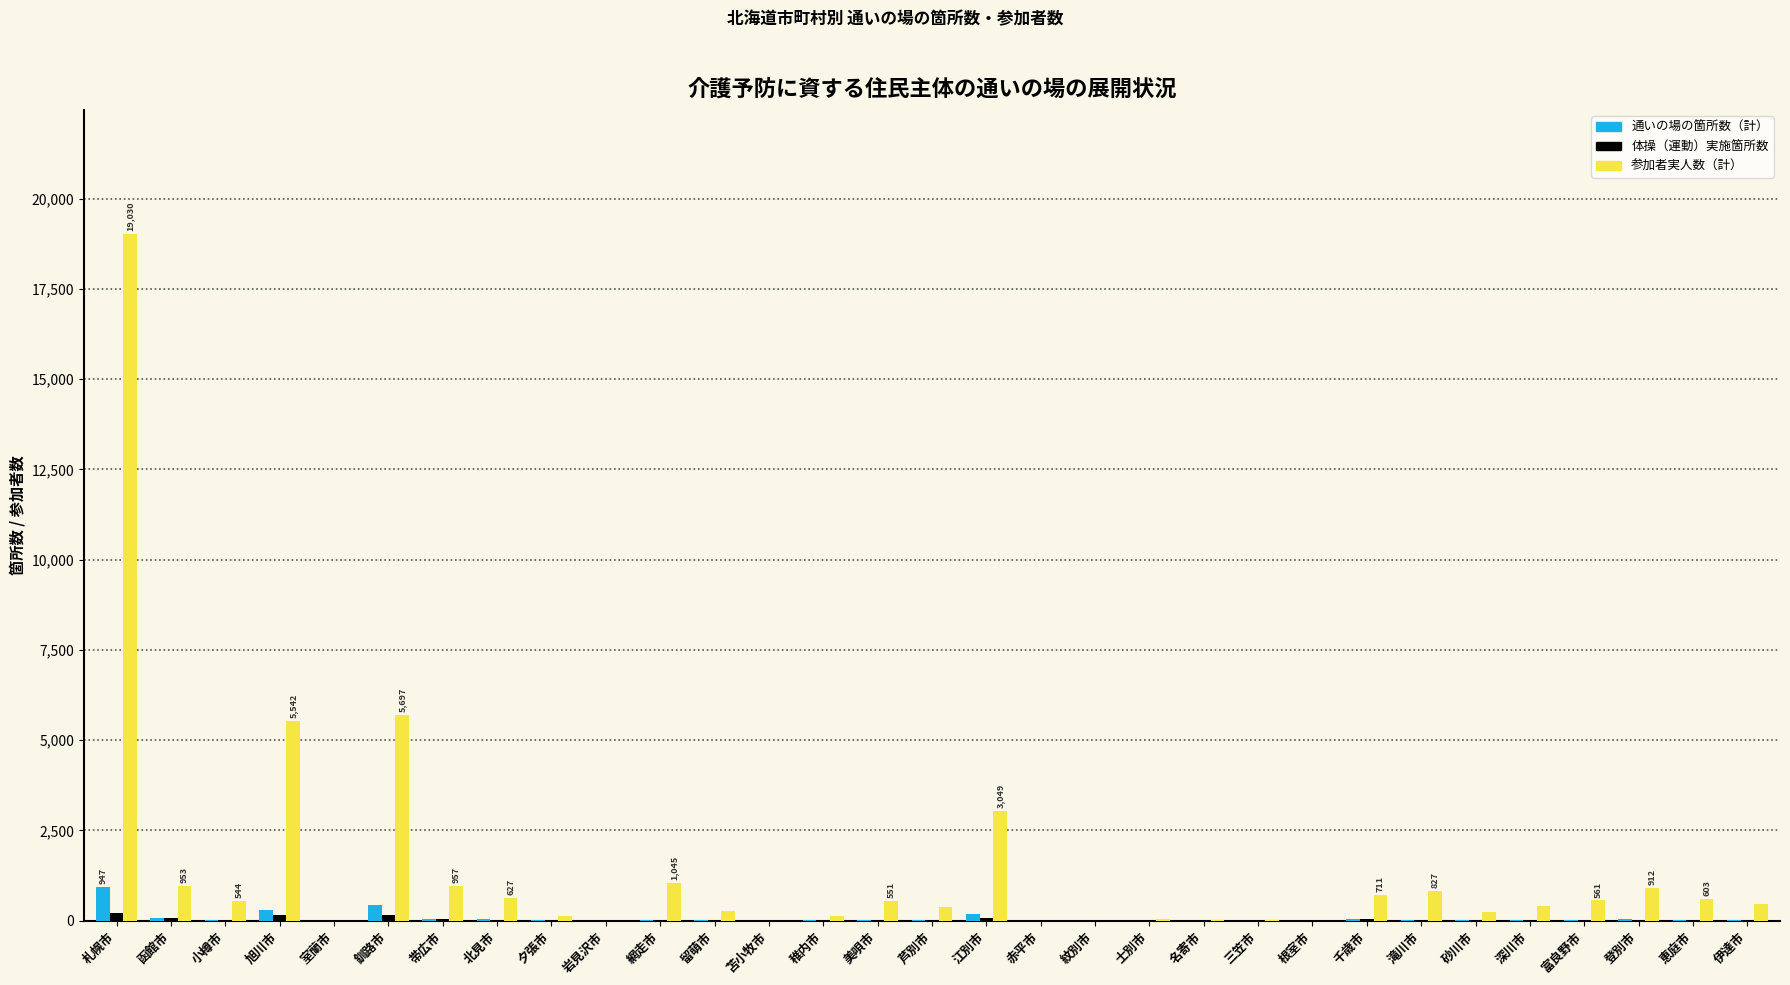

The 参加者実人数（計） series shows 5542 at 旭川市. True or false?

True